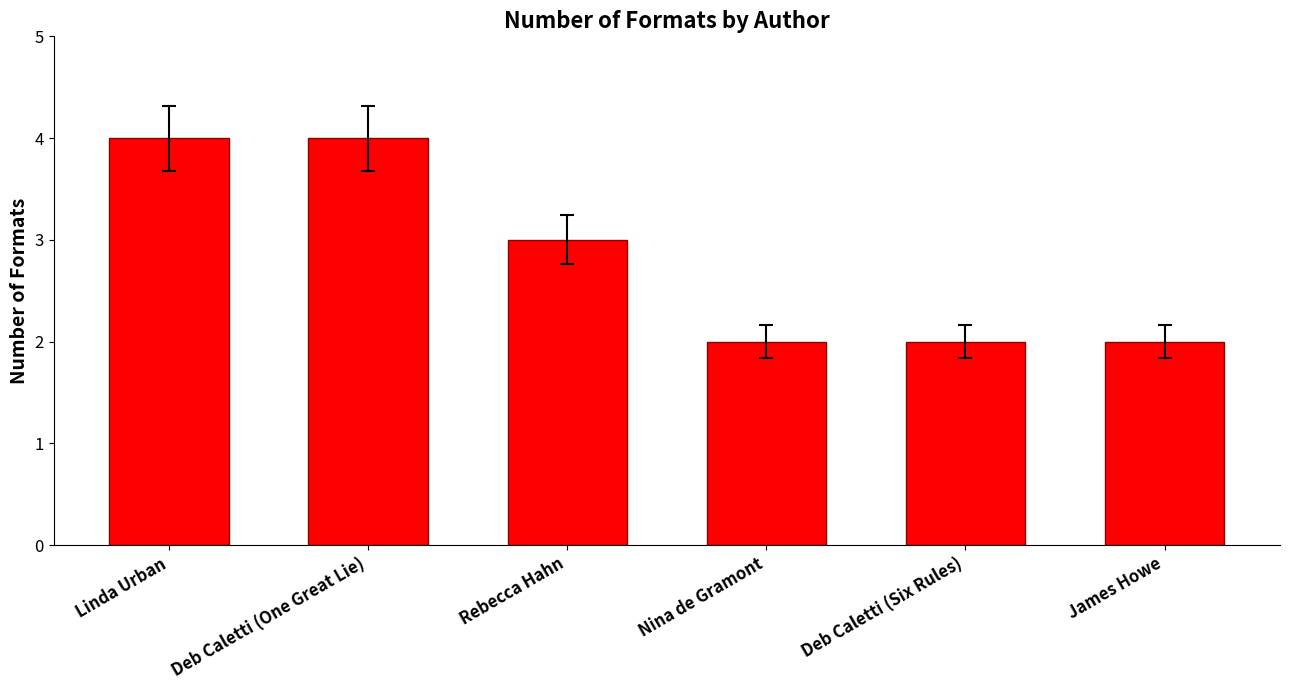

What is the maximum value shown in the chart?

4